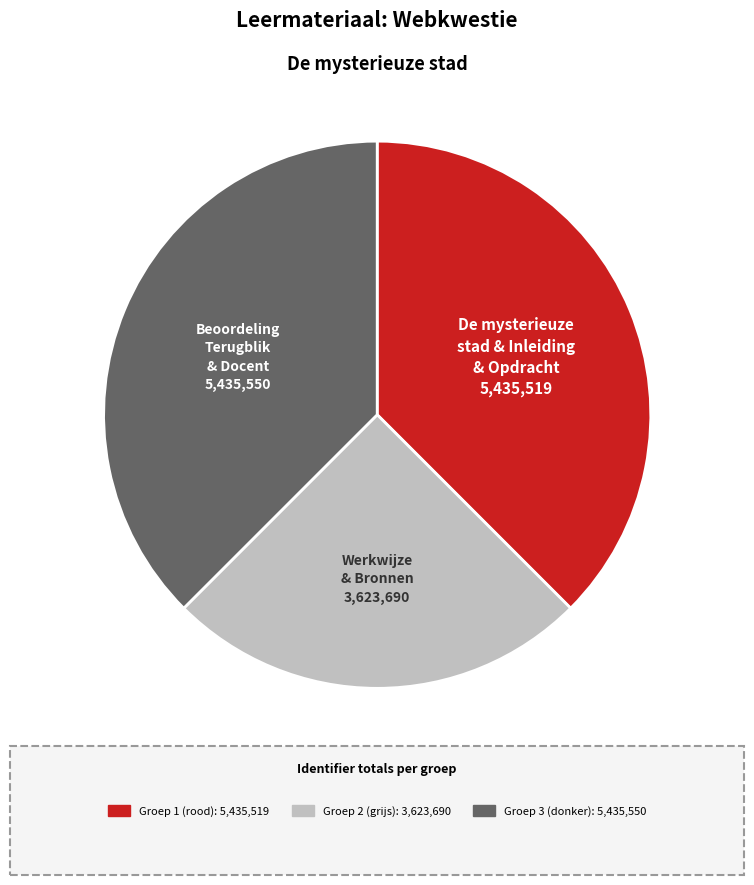

What is the ratio of the value at Beoordeling Terugblik & Docent to the value at Werkwijze & Bronnen?

1.5